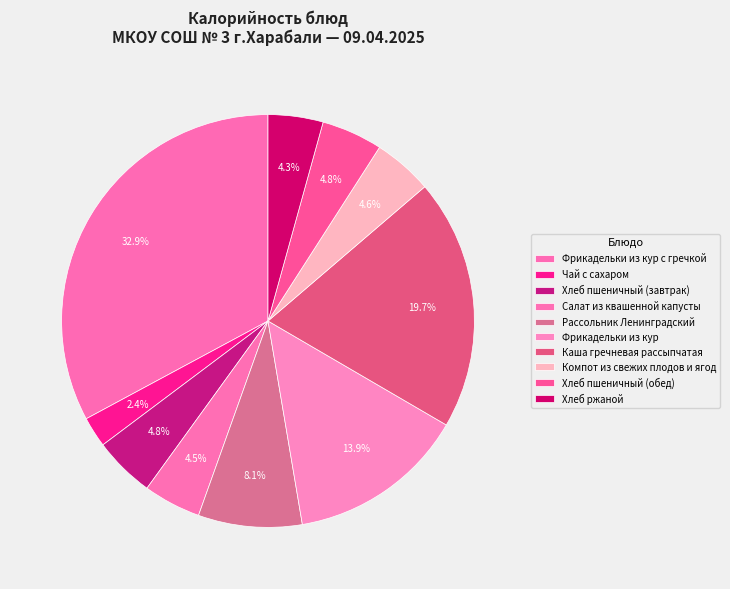

To the nearest percent, what is the combined percentage of Хлеб ржаной and Салат из квашенной капусты?

9%